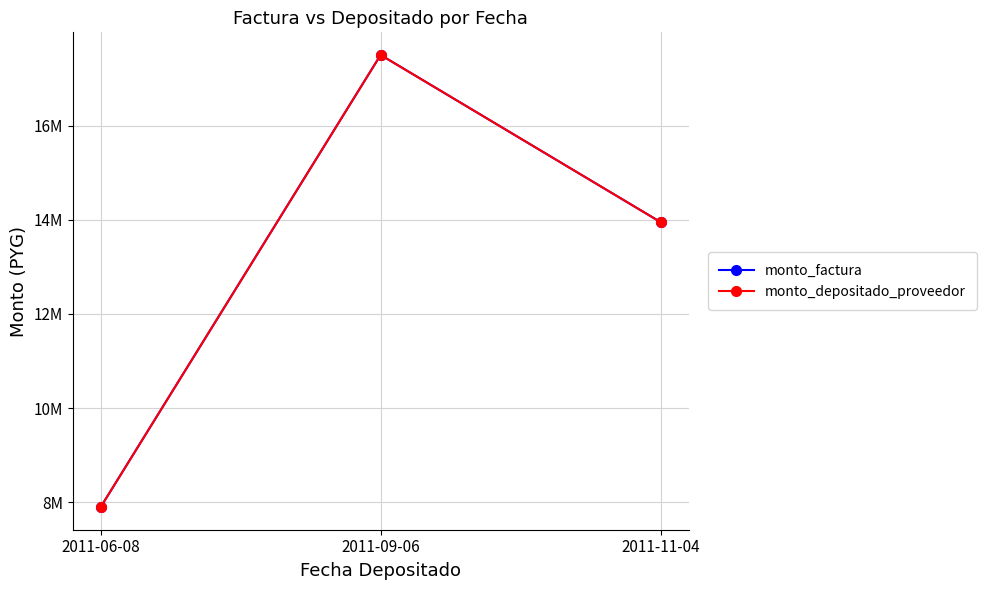

At which category is the sum across all series the highest?

2011-09-06